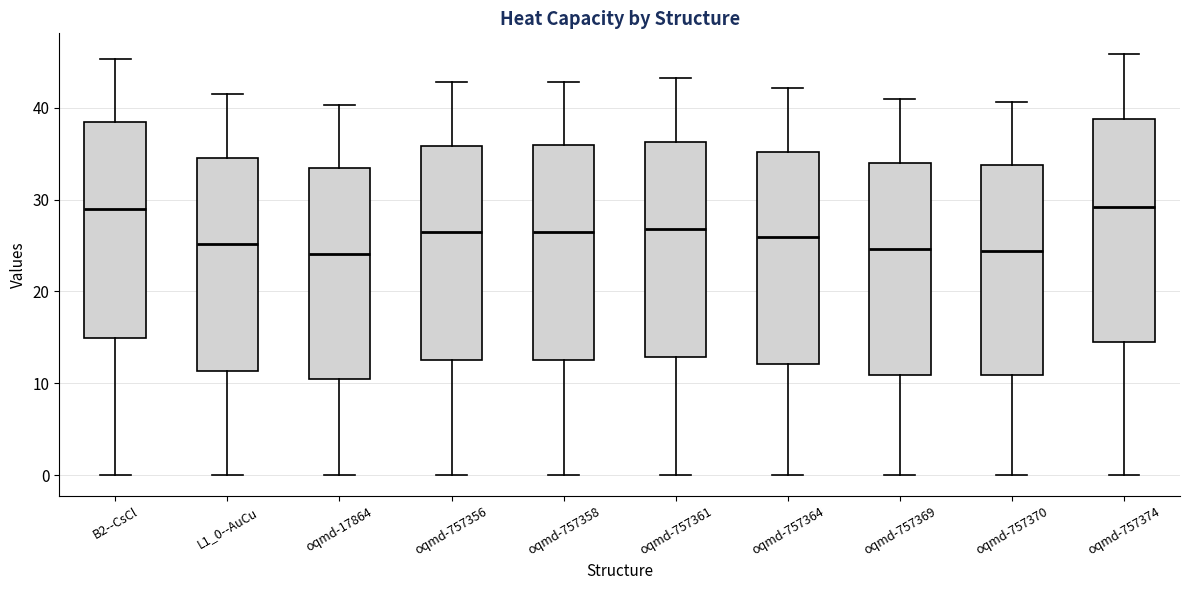

Where does the upper whisker of the box for oqmd-757369 end on the y-axis? The values are not printed on the chart, so give them approximately, as read against the axis.

41